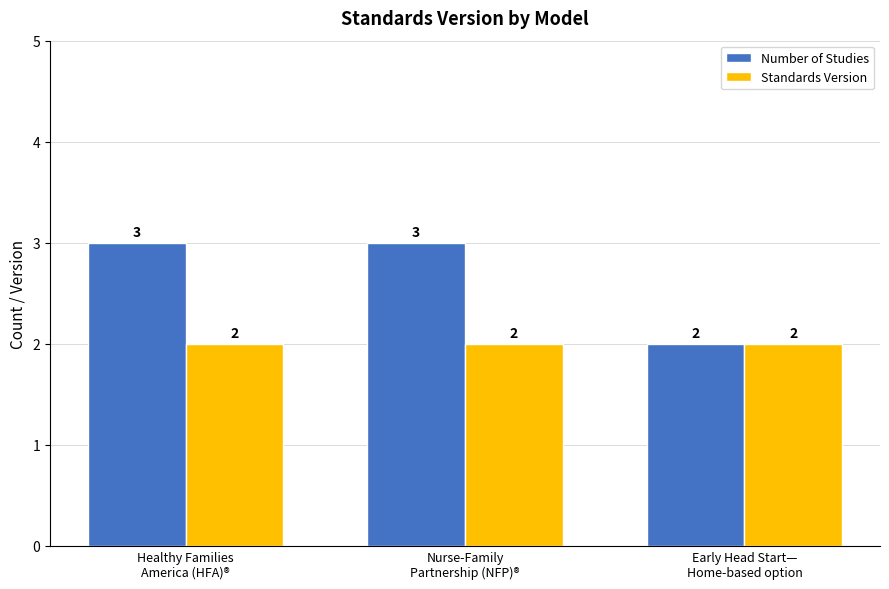

Count the Number of Studies values in the range 2 to 3.

3